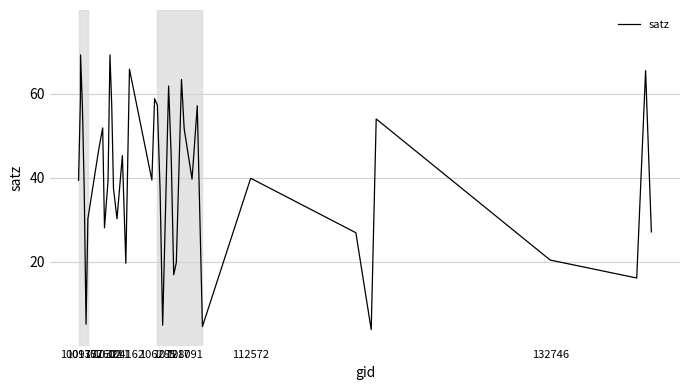

What is the maximum value shown in the chart?

69.3